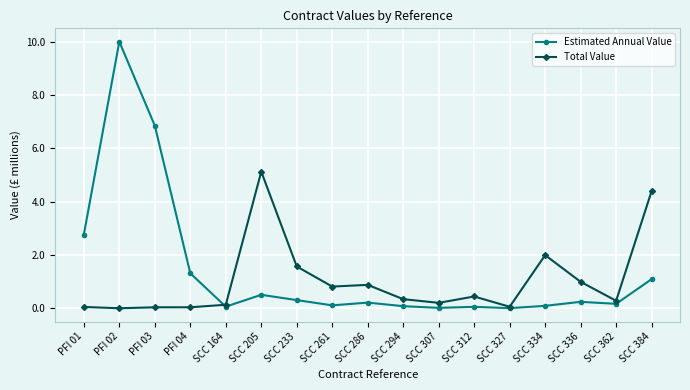

What is the label of the 16th point from the left?

SCC 362